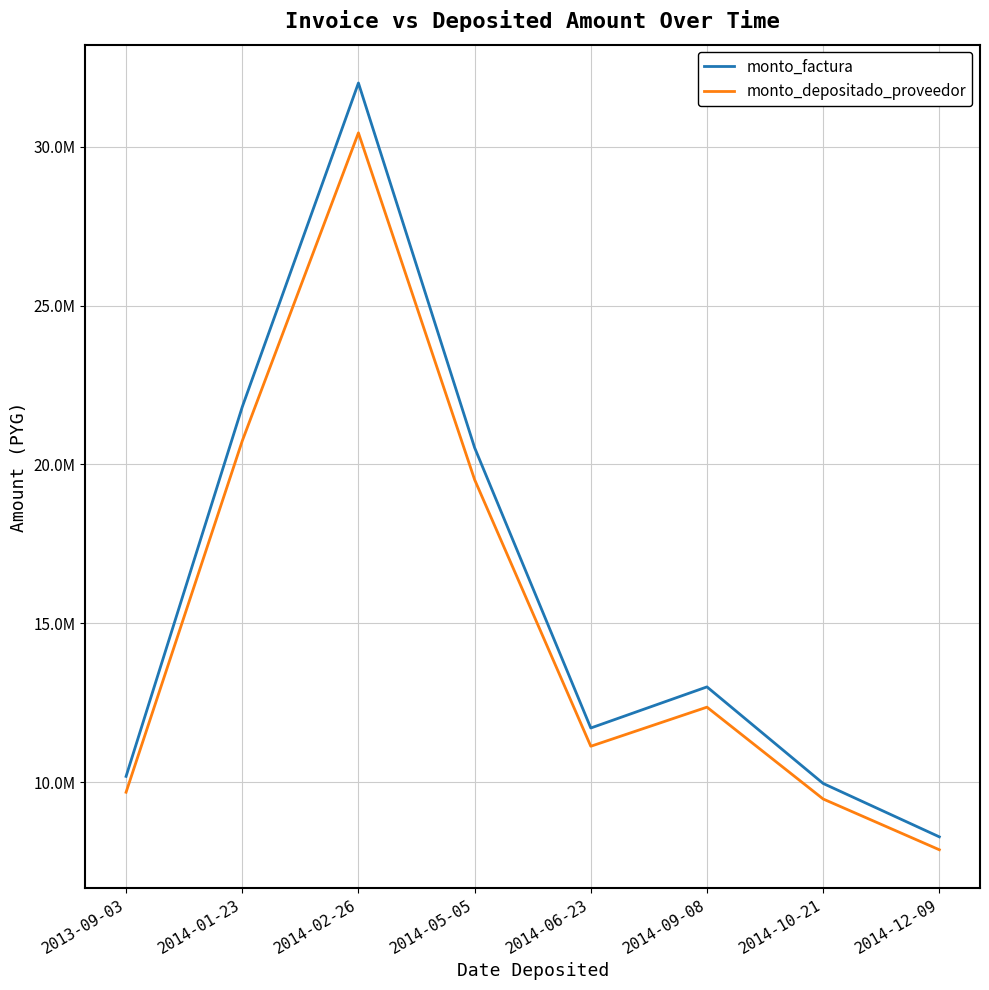

At 2014-01-23, list the series in order from largest to smallest.

monto_factura, monto_depositado_proveedor